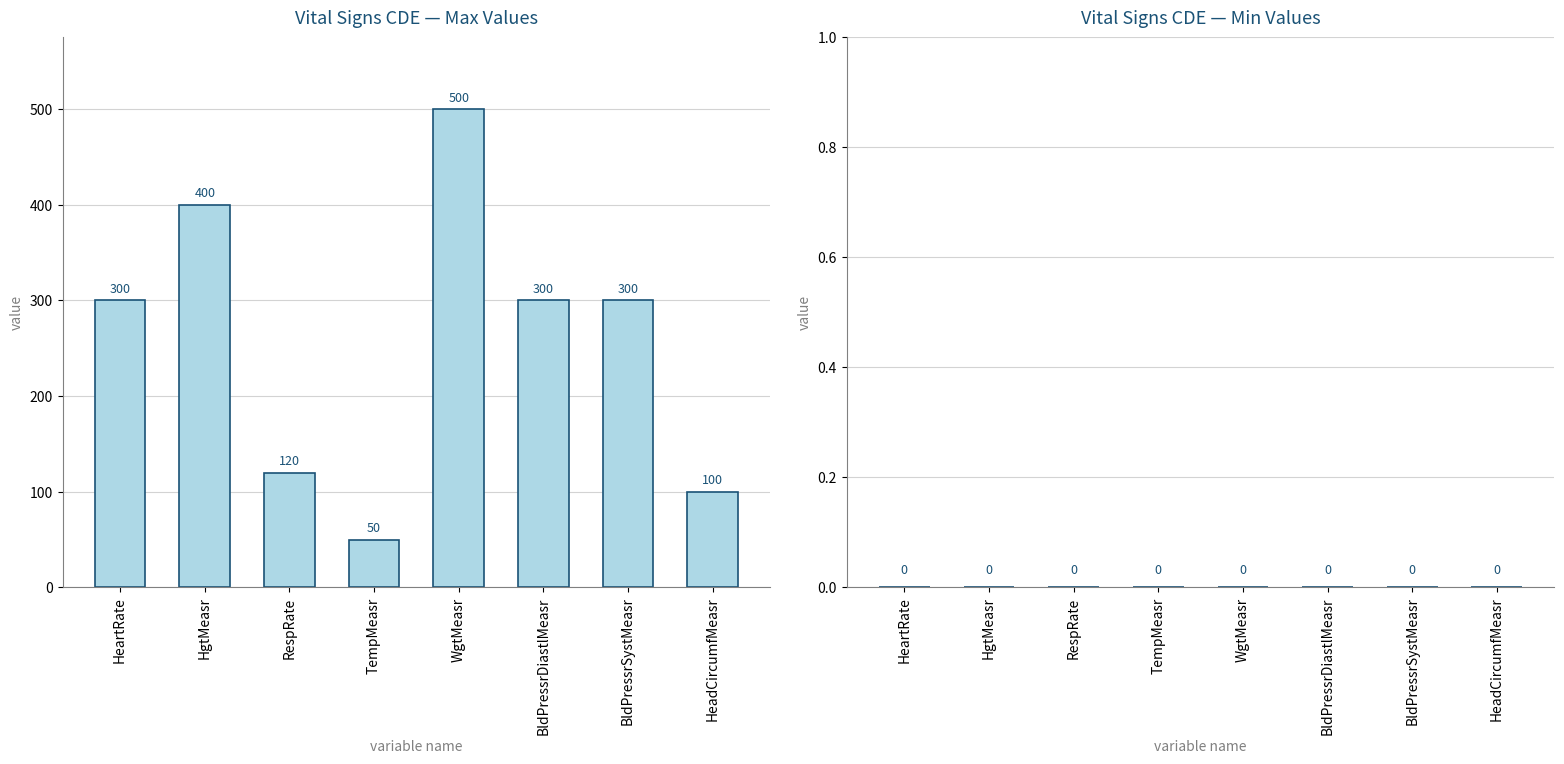

What is the sum of all values?

2070